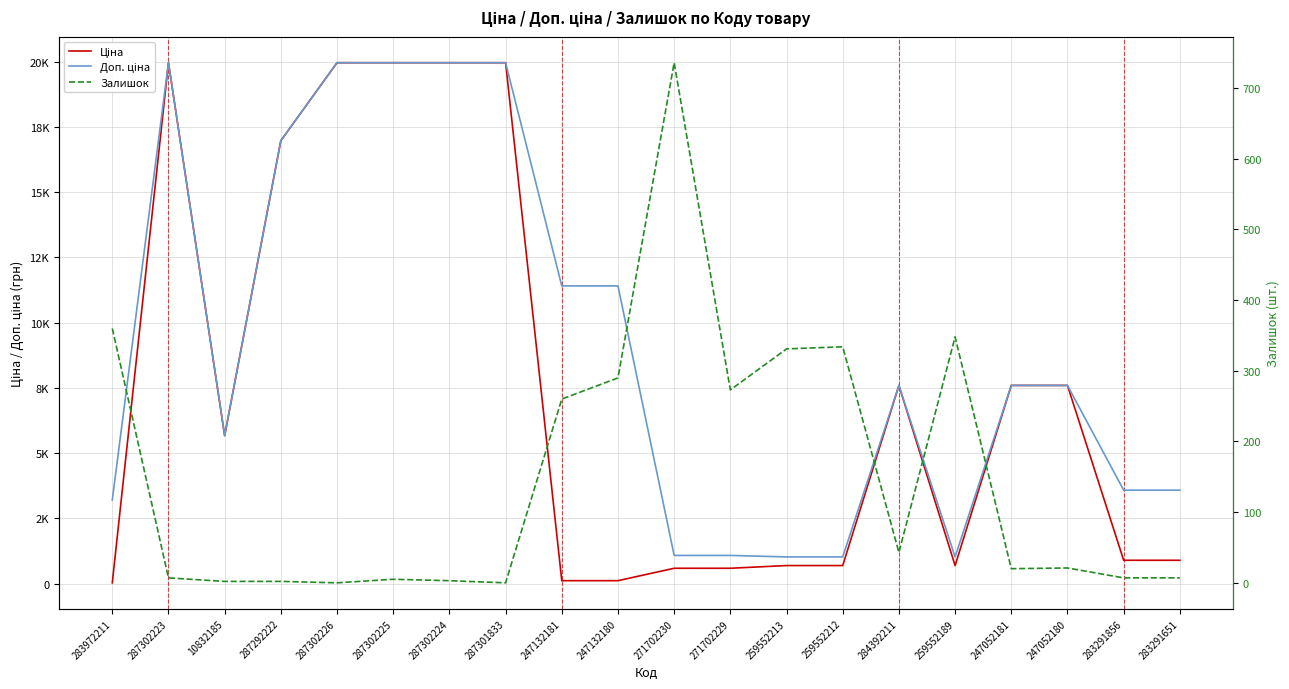

At which label does Залишок first exceed 21?

283972211